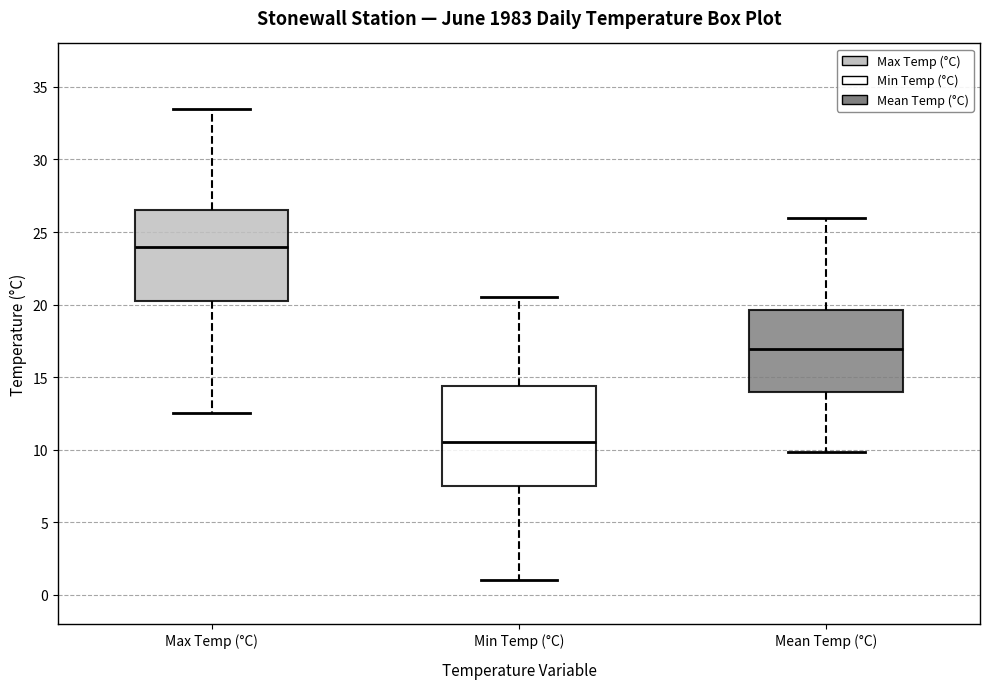

Which box's median line is the lowest?

Min Temp (°C)